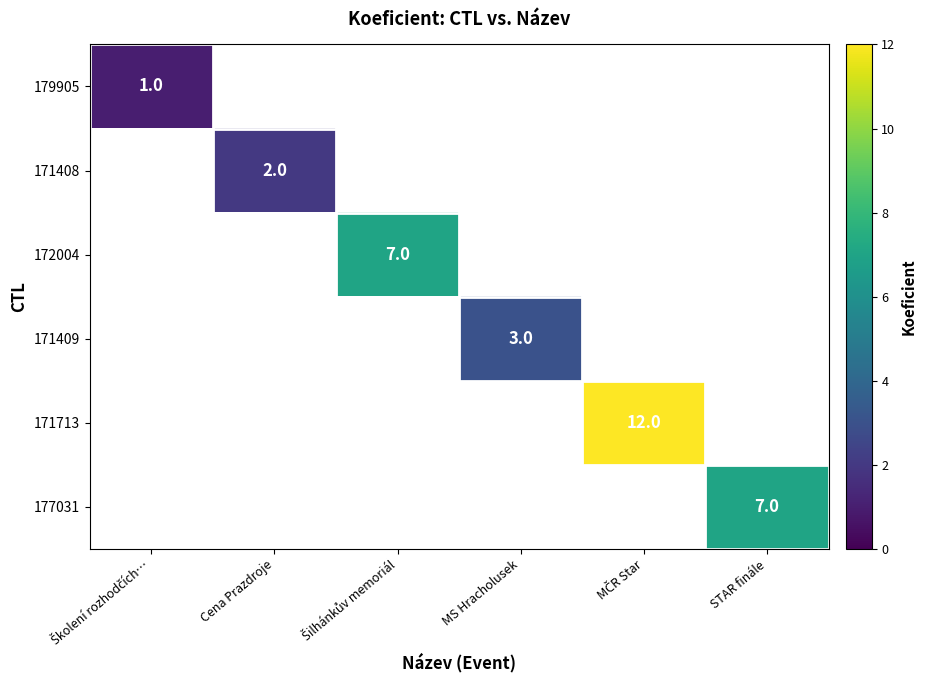

Rank the categories by 171408 value from highest to lowest.

Školení rozhodčích…, Cena Prazdroje, Šilhánkův memoriál, MS Hracholusek, MČR Star, STAR finále